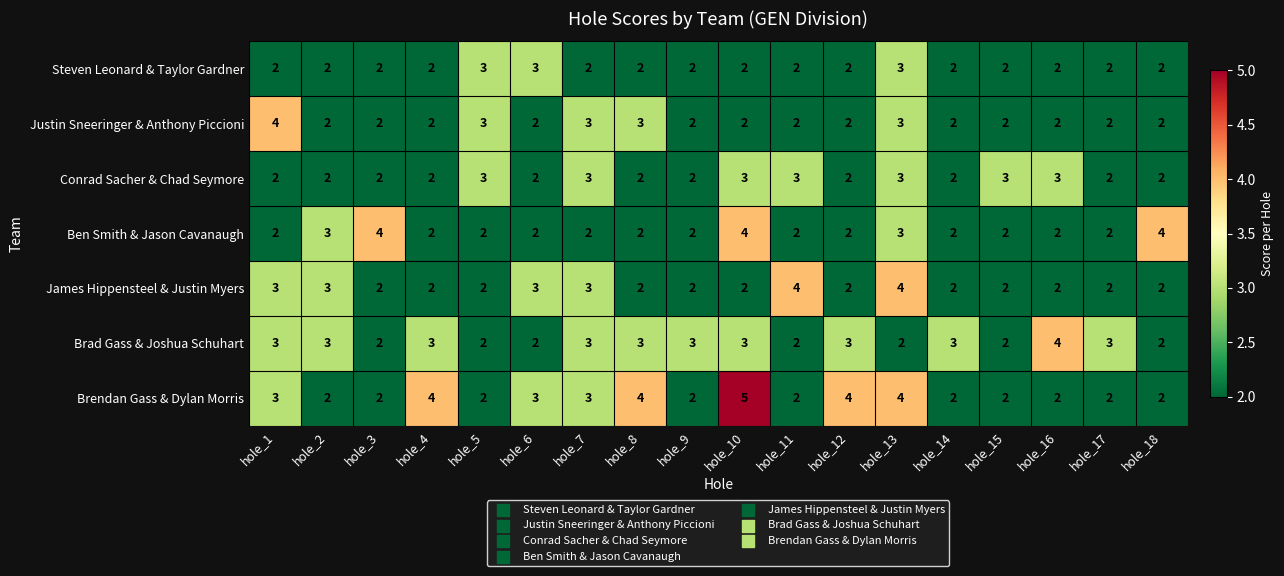

At which category is the sum across all series the highest?

hole_13